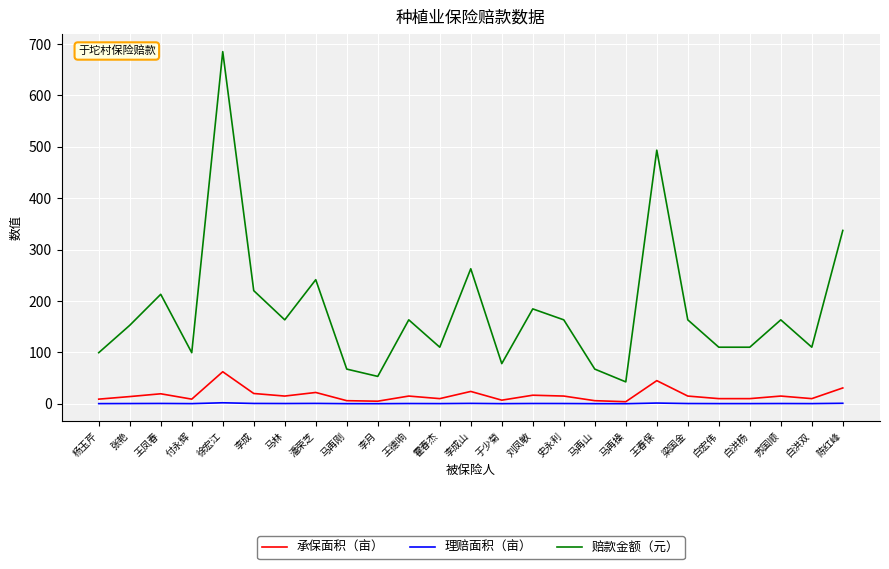

How many lines are shown in the chart?

3